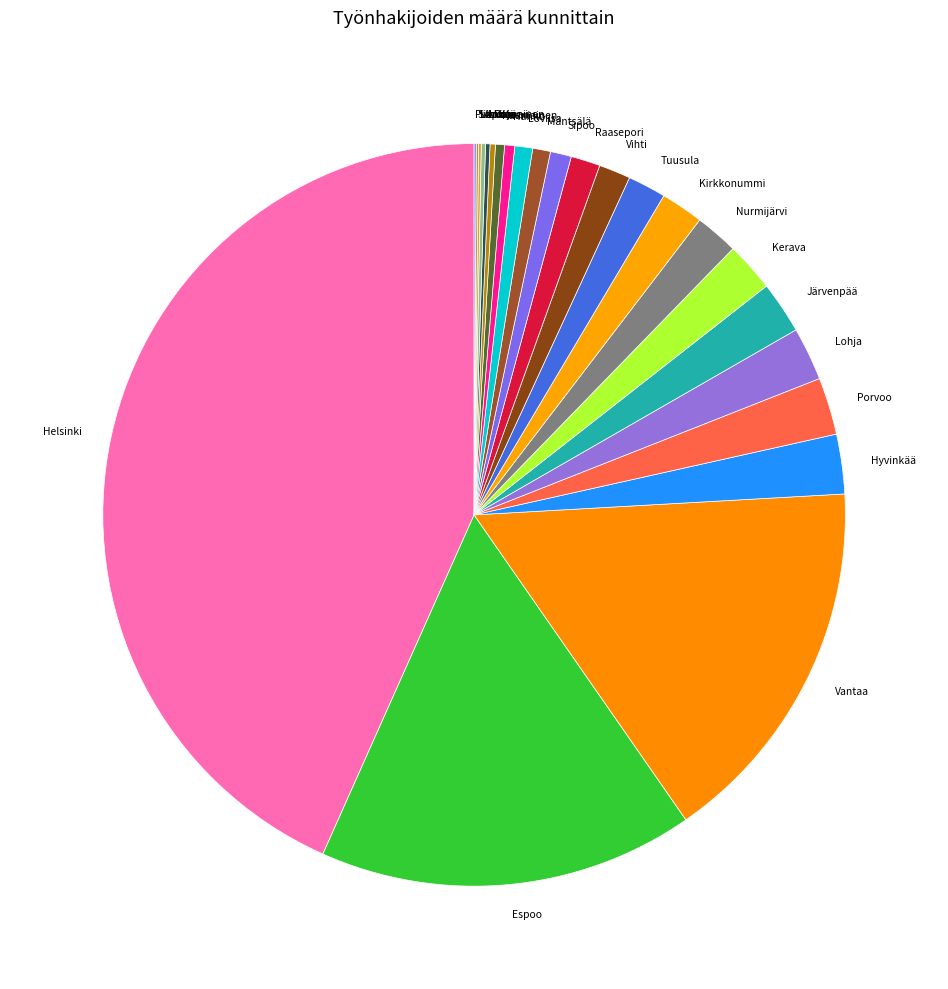

What is the ratio of the value at Kirkkonummi to the value at Kauniainen?

4.7